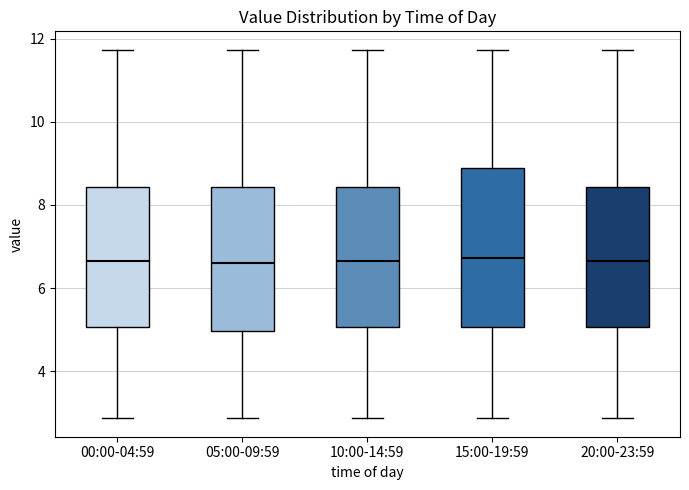

Comparing the boxes themselves (not the whiskers), which one is the tallest?

15:00-19:59